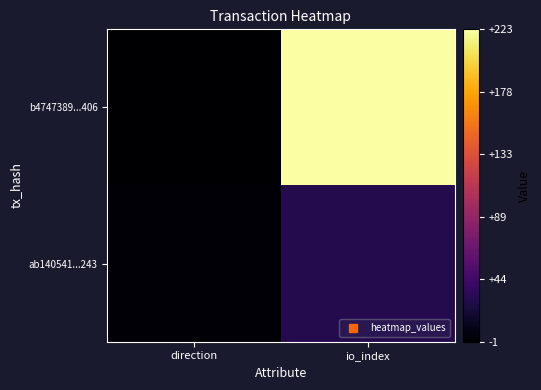

At which category is the sum across all series the highest?

io_index